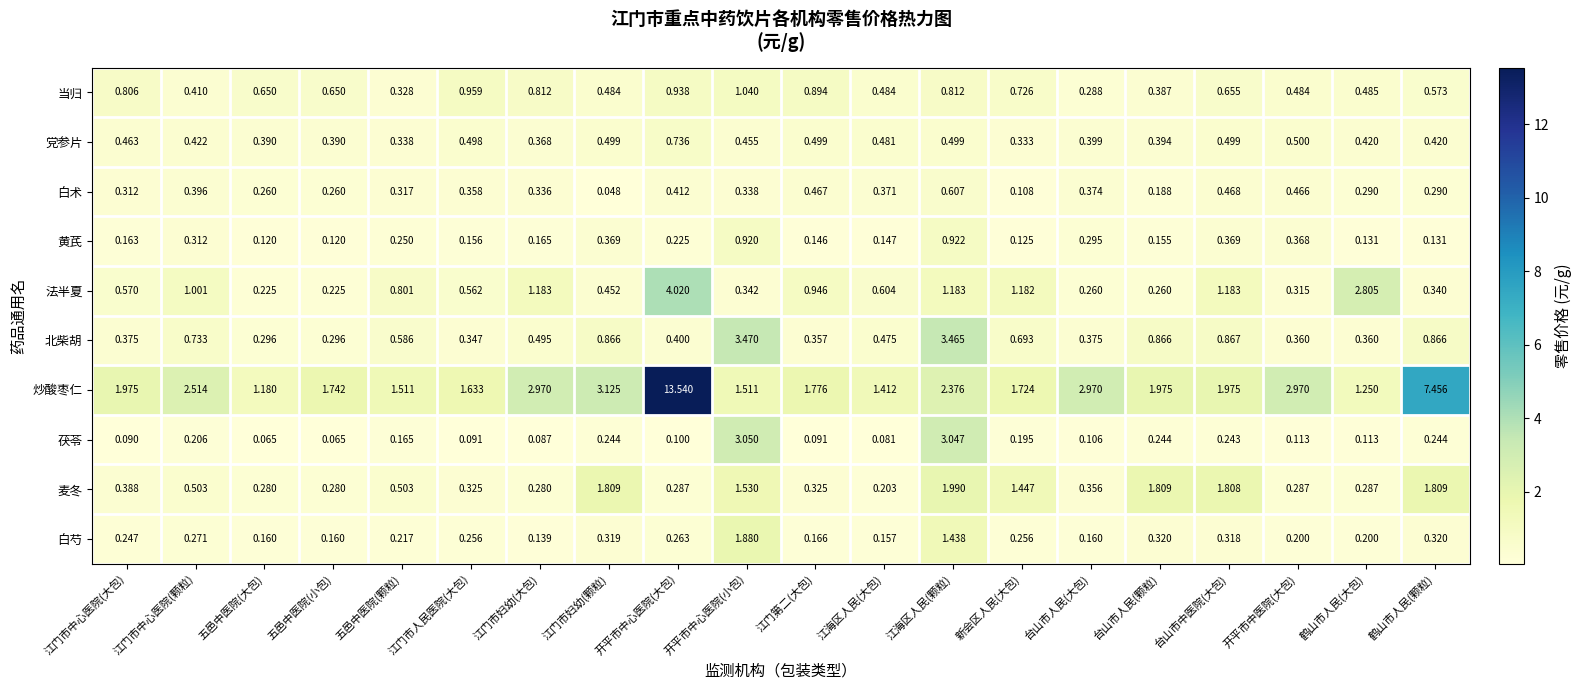

At 五邑中医院(小包), list the series in order from largest to smallest.

炒酸枣仁, 当归, 党参片, 北柴胡, 麦冬, 白术, 法半夏, 白芍, 黄芪, 茯苓